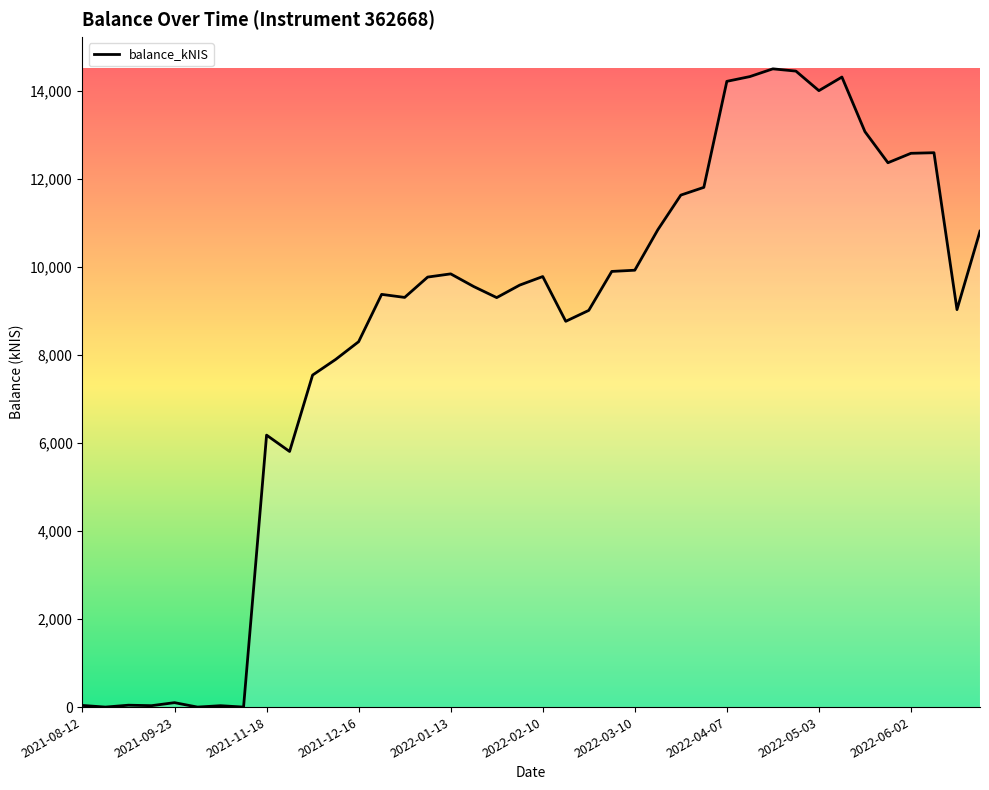

What is the greatest value displayed?

14506.7